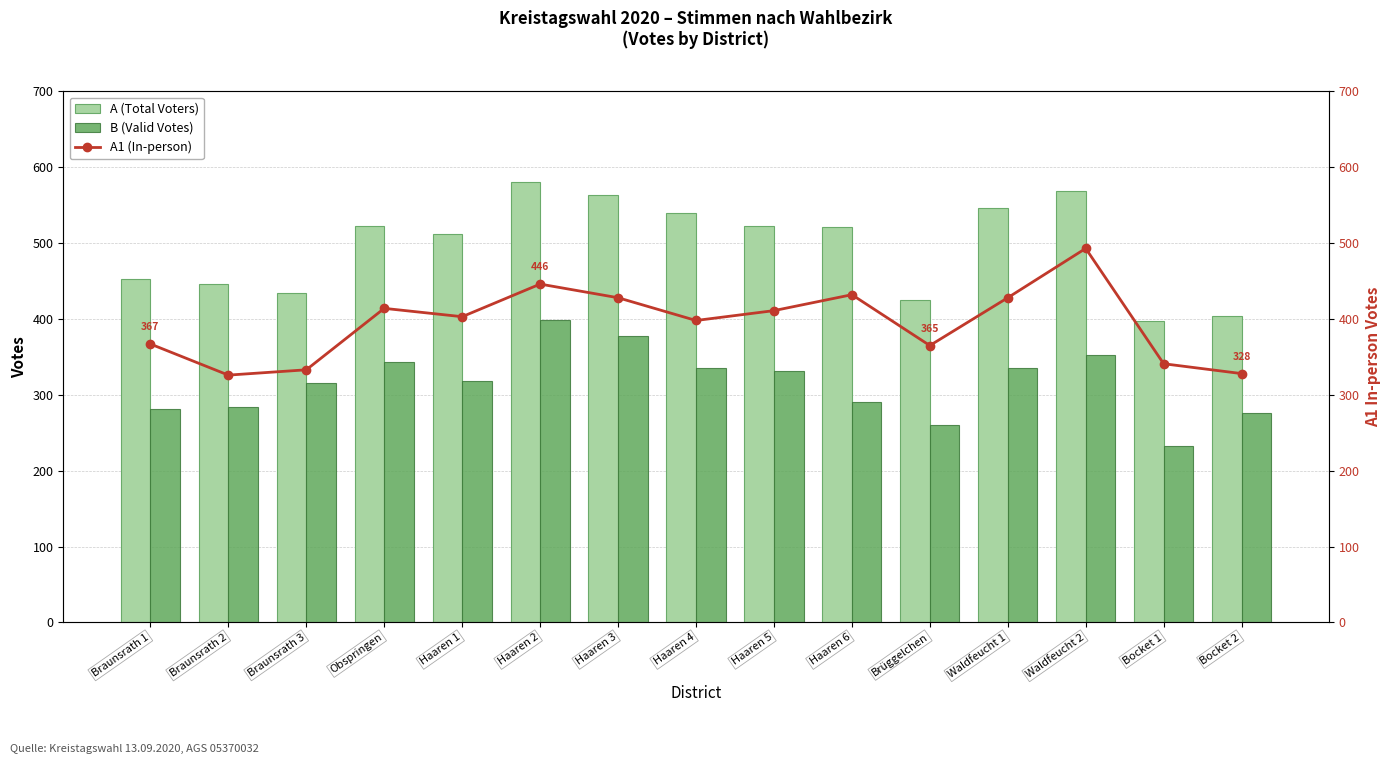

What is the value of the A1 (In-person) bar at the 5th from the left?

403